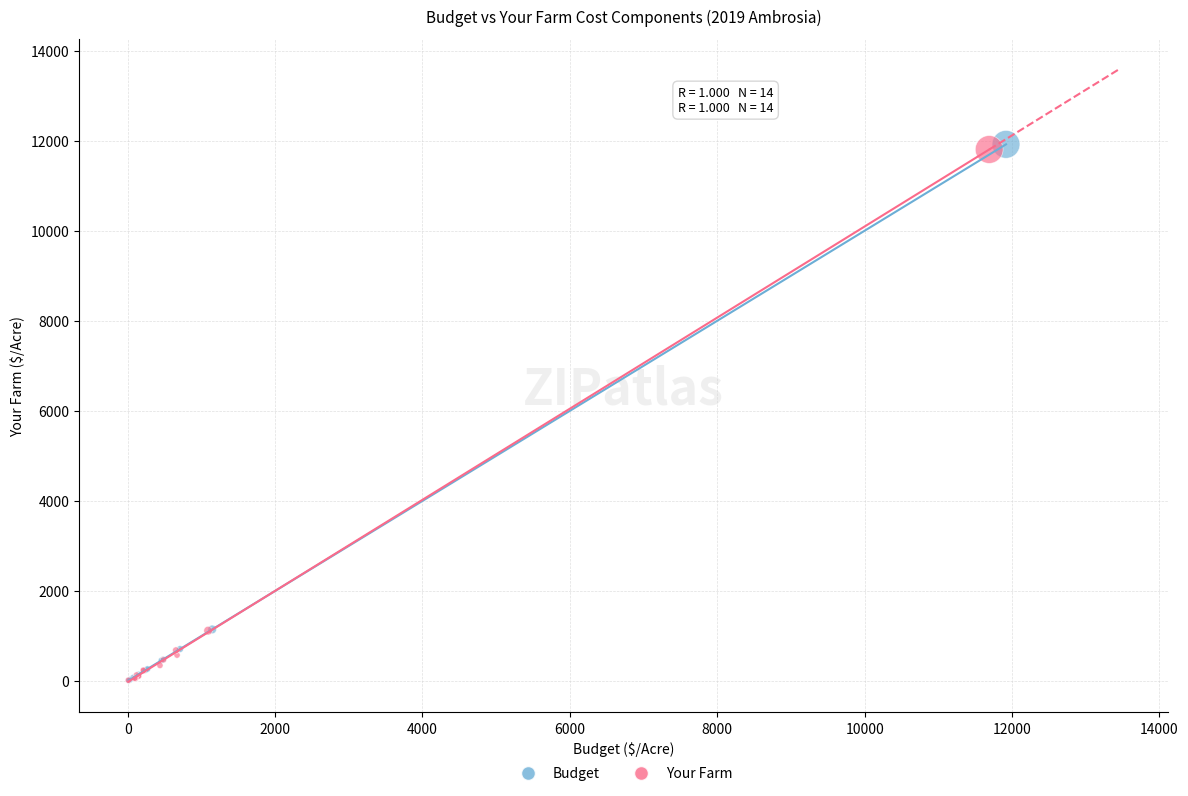

Which series has the largest Y range (max minus min)?

Budget